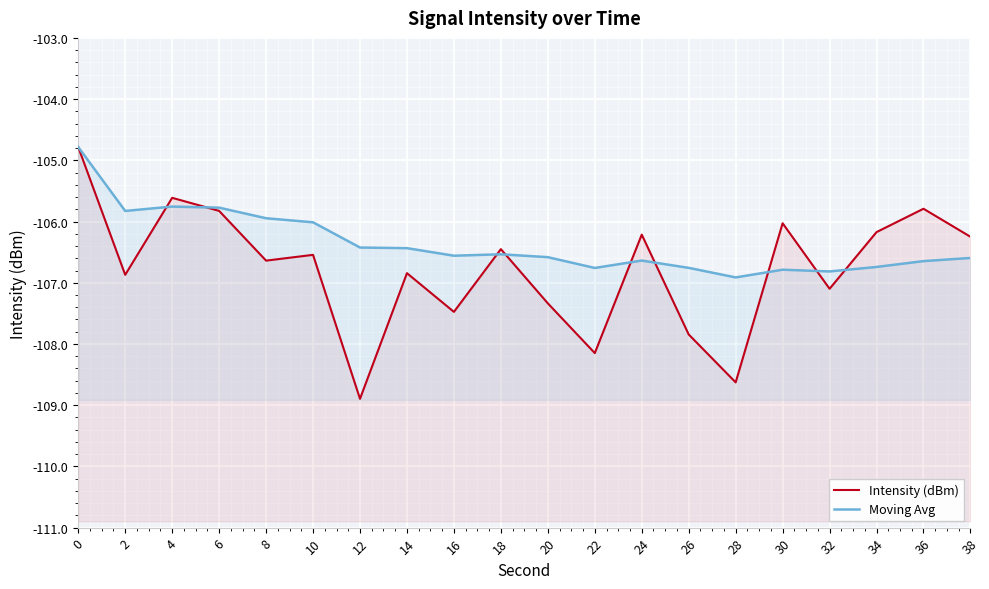

How many data points in Intensity (dBm) are above -106?

4